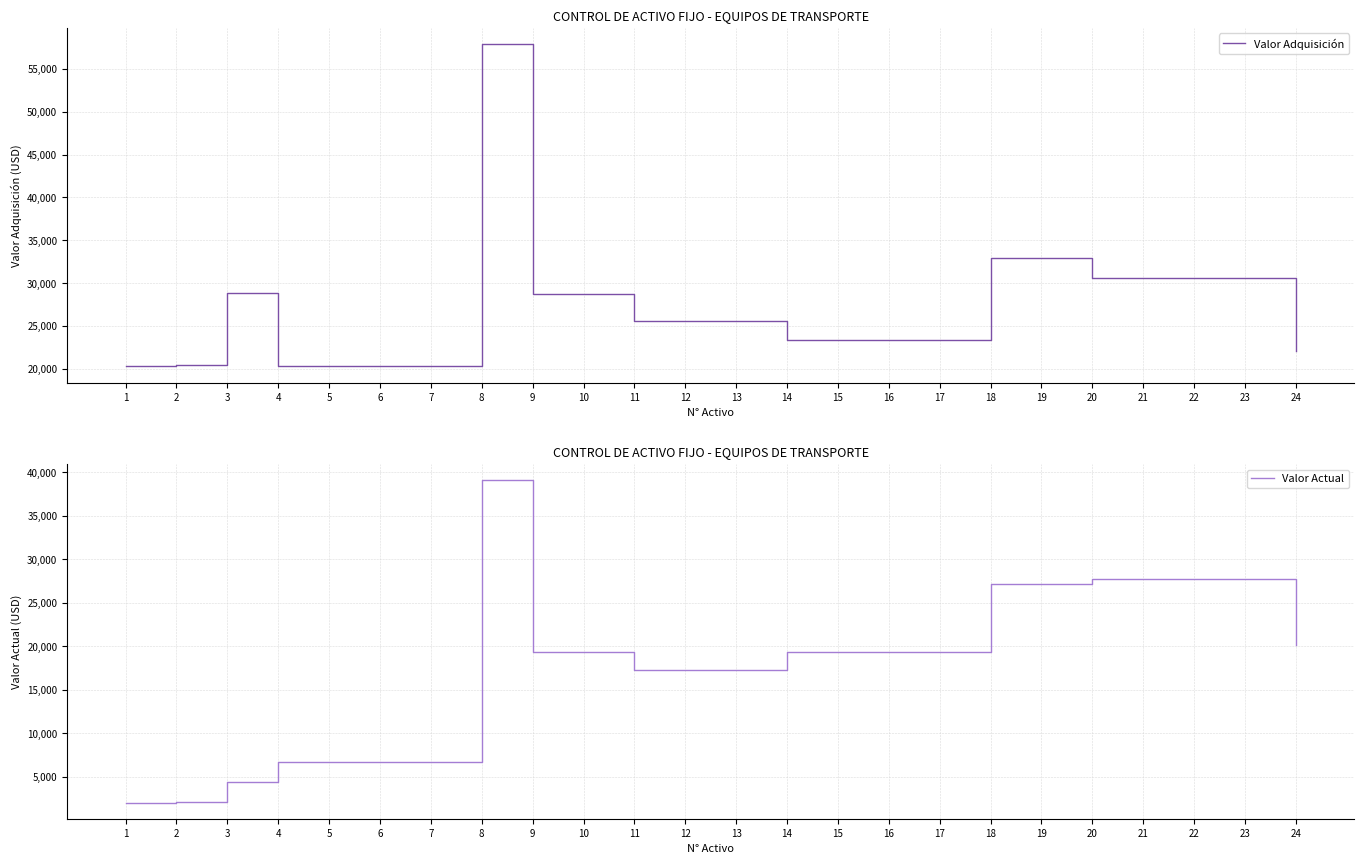

What is the difference between the second highest and minimum values in the Valor Adquisición series?

12621.4